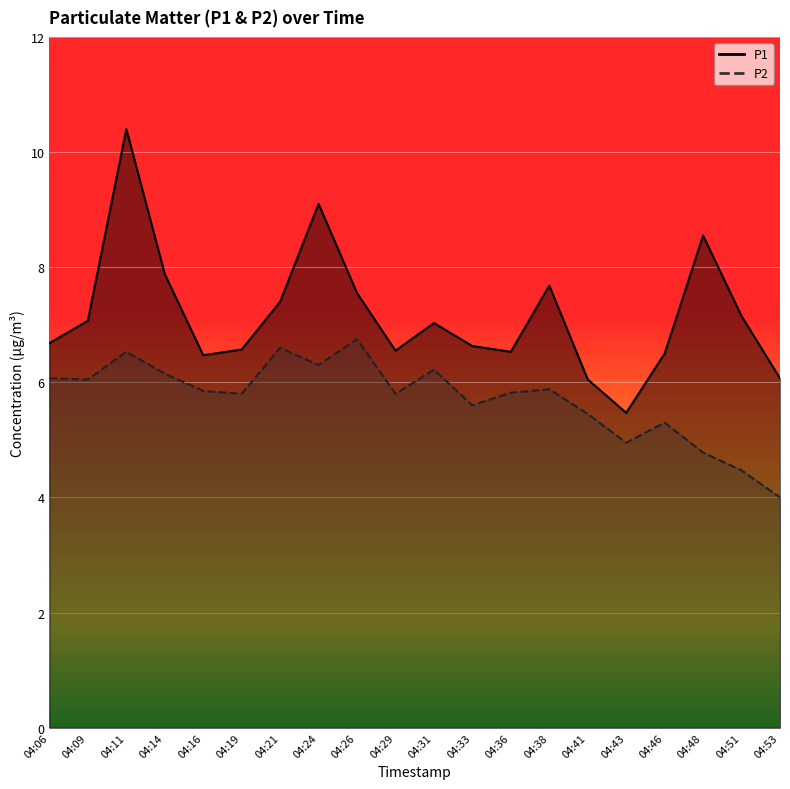

What is the smallest value displayed?

4.0